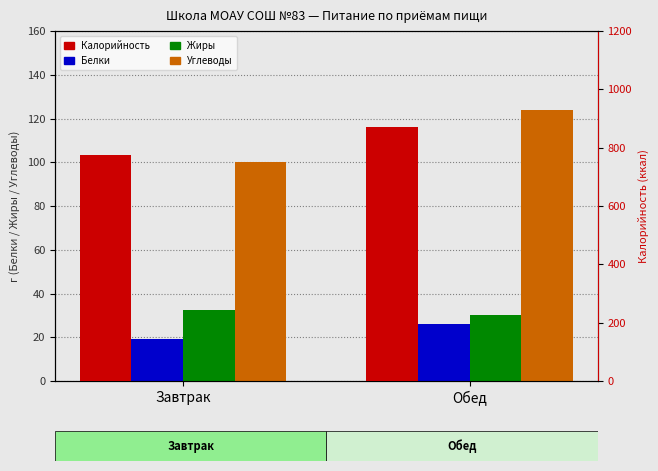

Where does the Углеводы series first go above 123?

Обед